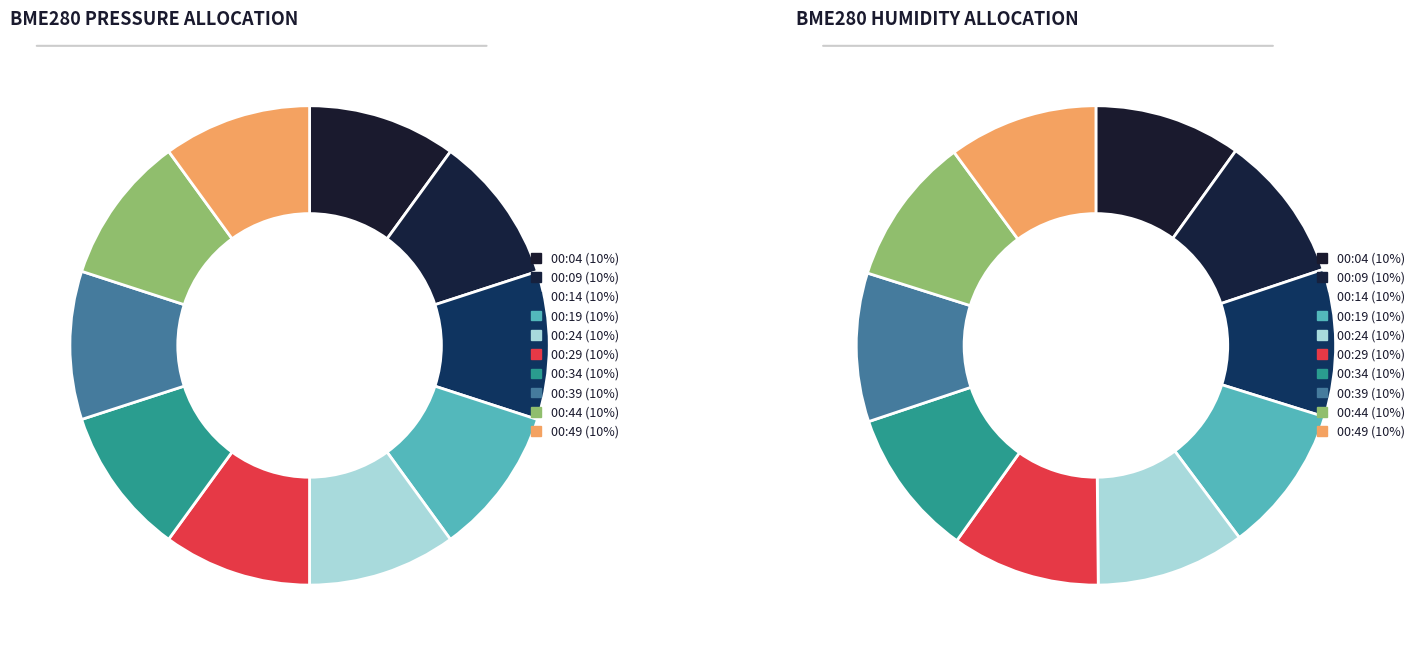

To the nearest percent, what portion does 00:44 represent?

10%